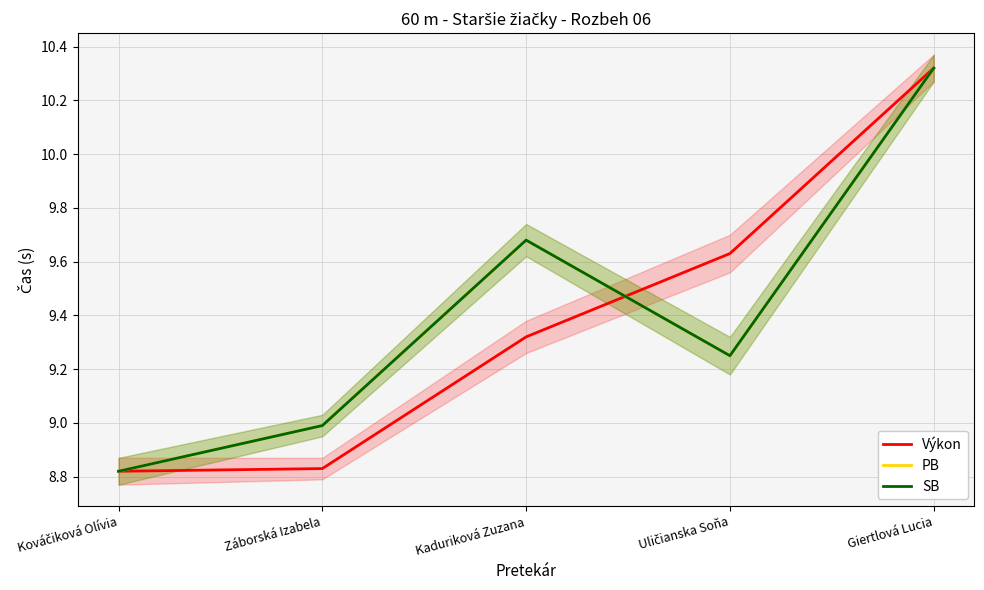

What is the total value across all series at Uličianska Soňa?

28.1